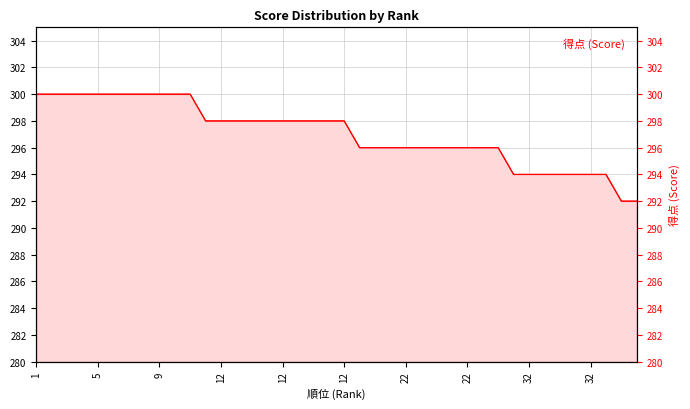

Where is the data nearest to the value 296?

21